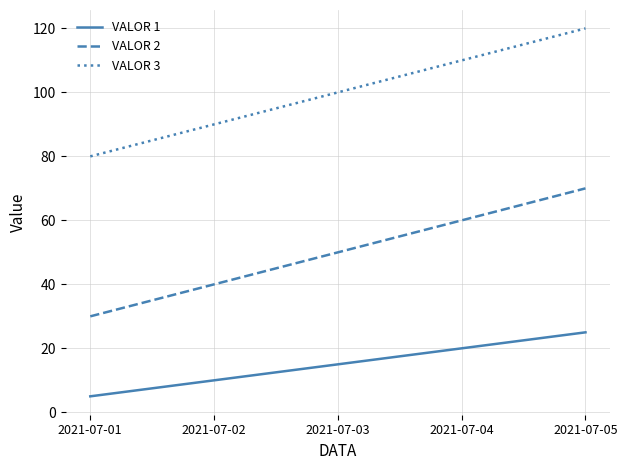

Reading left to right, what are all the values shown in this chart?

VALOR 1: 2021-07-01=5	2021-07-02=10	2021-07-03=15	2021-07-04=20	2021-07-05=25
VALOR 2: 2021-07-01=30	2021-07-02=40	2021-07-03=50	2021-07-04=60	2021-07-05=70
VALOR 3: 2021-07-01=80	2021-07-02=90	2021-07-03=100	2021-07-04=110	2021-07-05=120